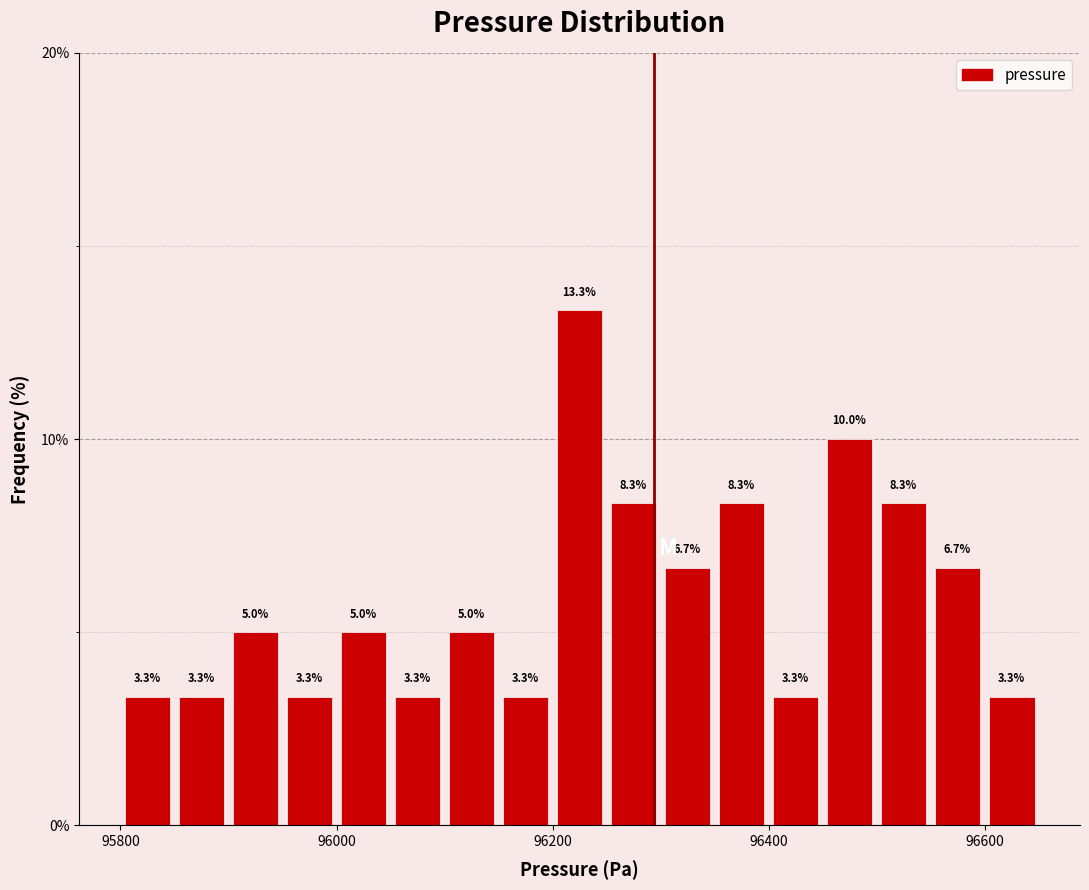

Read against the x-axis, roughly where is the centre of the tallest bar?

96220